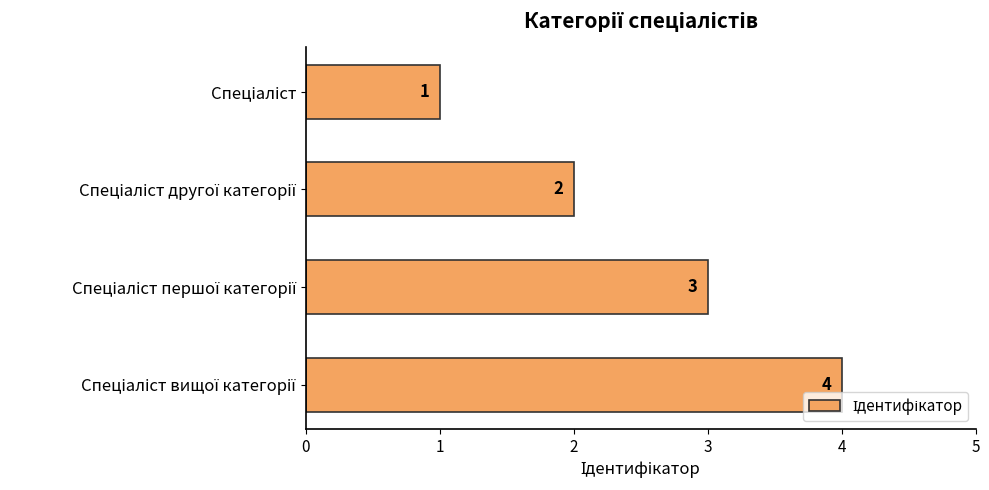

What is the difference between the maximum and minimum values?

3